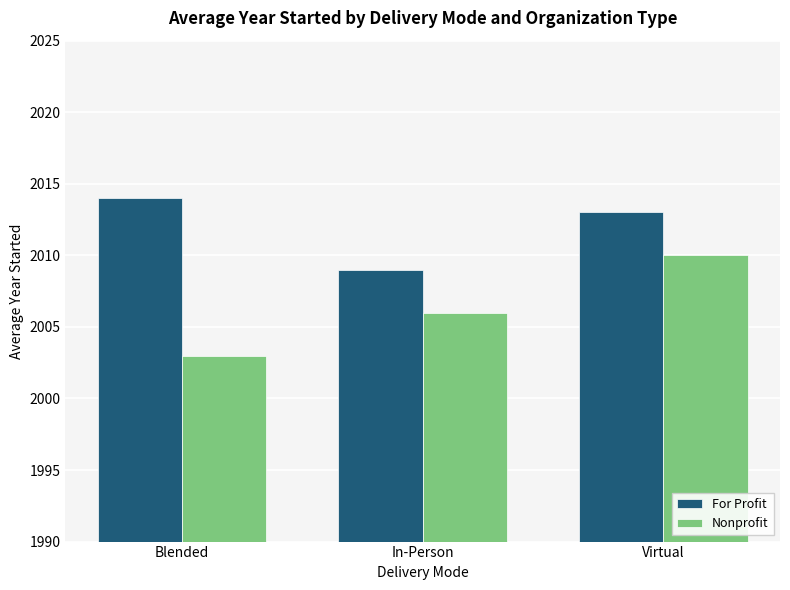

How many bars are there in total?

6